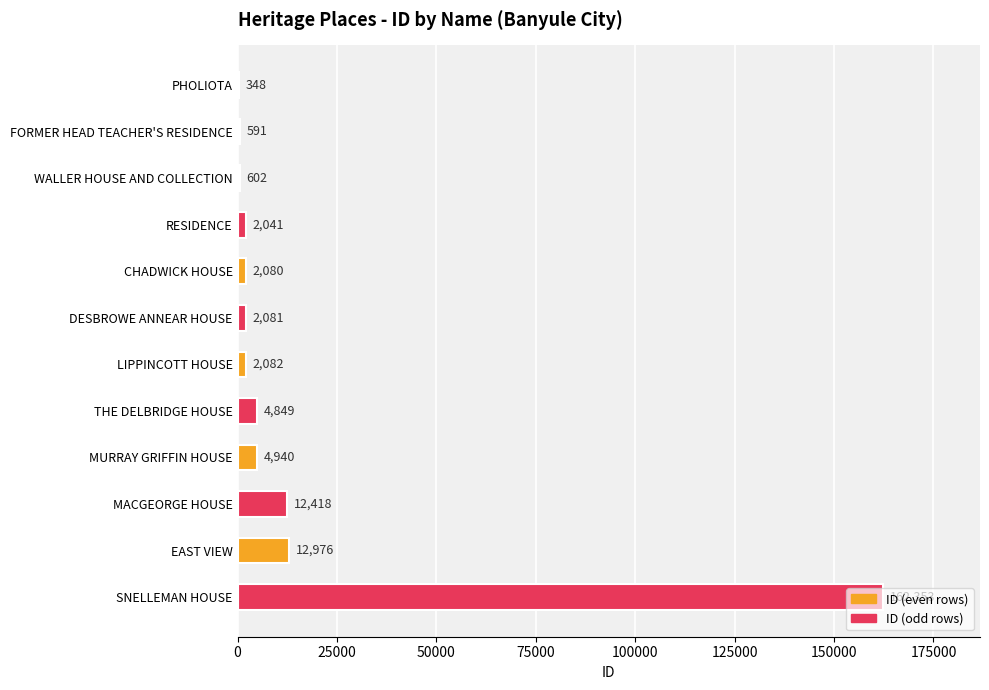

At which label is the value closest to 81350?

EAST VIEW